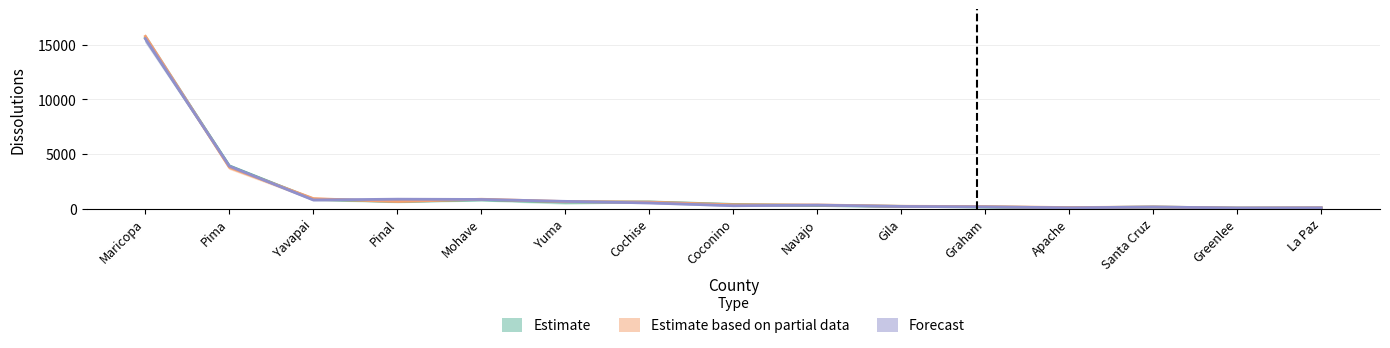

In Estimate, how many points are higher than both neighbors (excluding endpoints)?

3